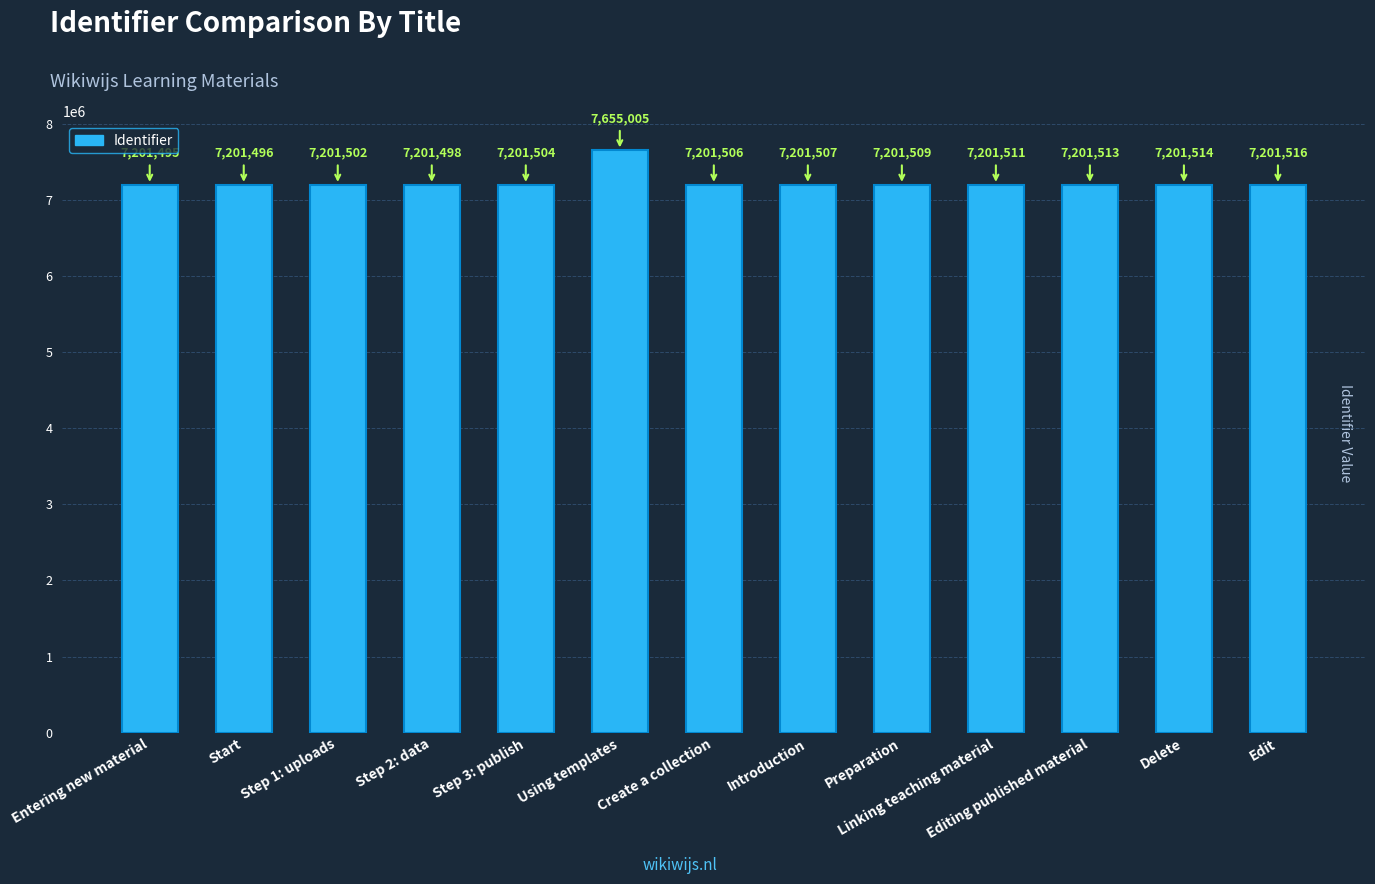

Where does the data first go above 7201507?

Using templates